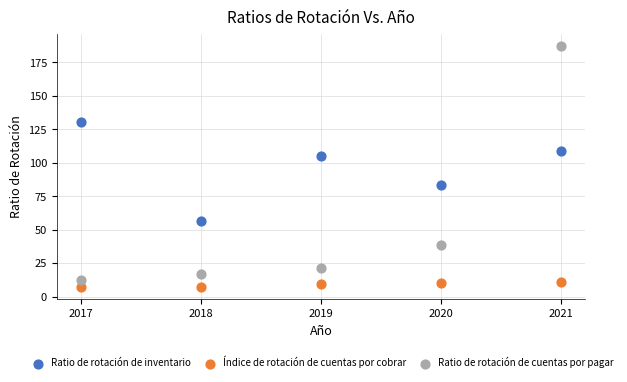

Across all data points, what is the range of Y values (max minus min)?

180.2